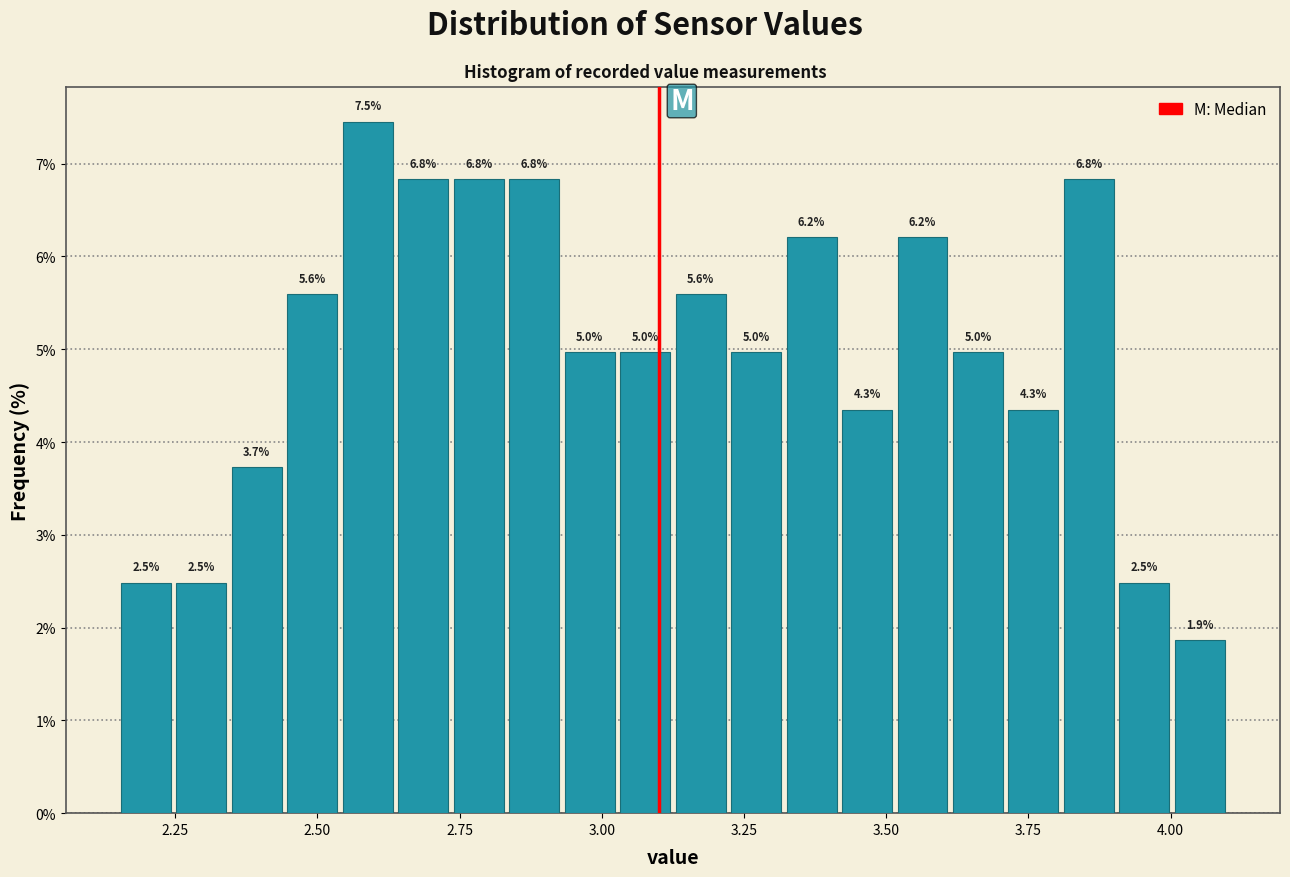

Read against the x-axis, roughly where is the centre of the tallest bar?

2.60